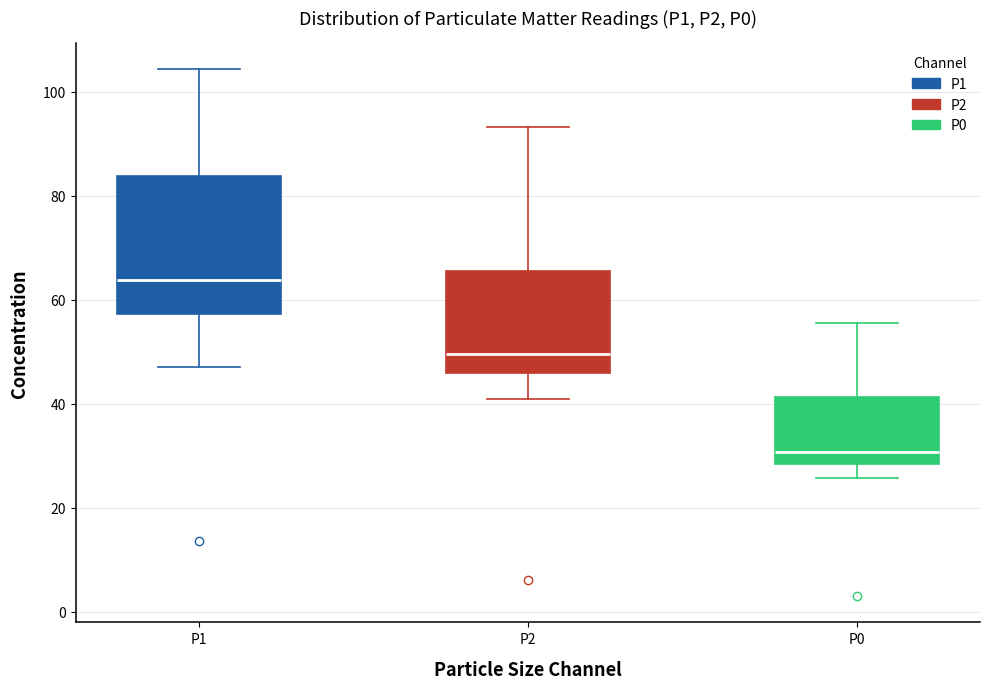

Which box is the tallest, from its lower edge to its upper edge?

P1